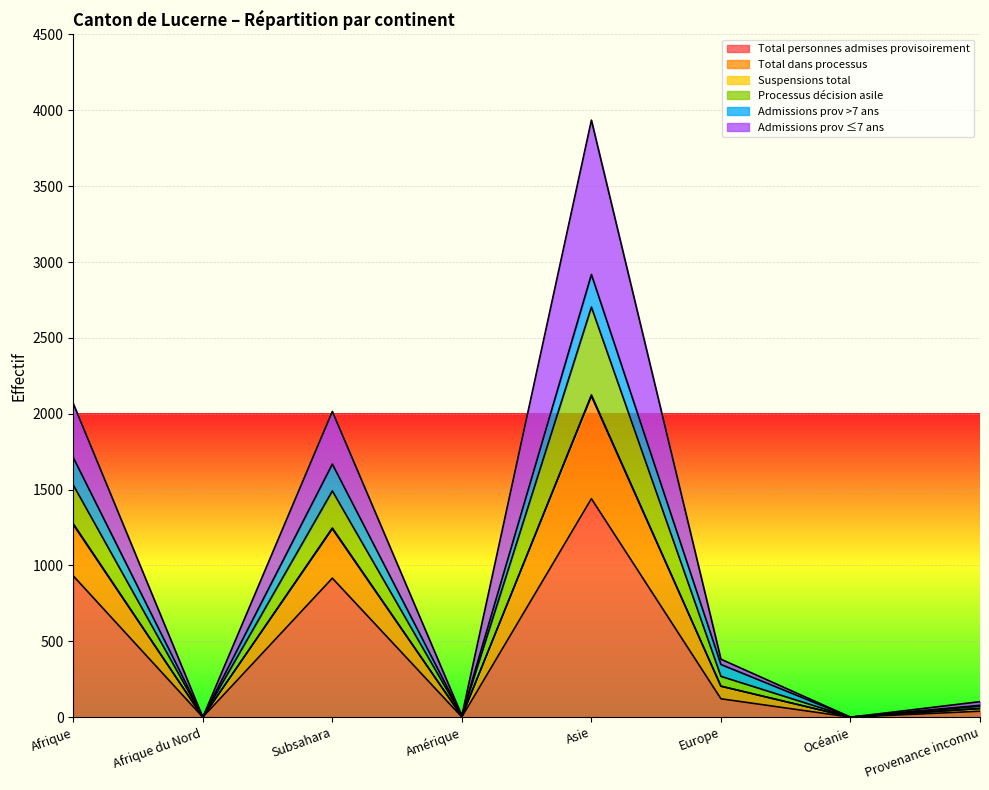

At which label does Total personnes admises provisoirement reach its peak?

Asie